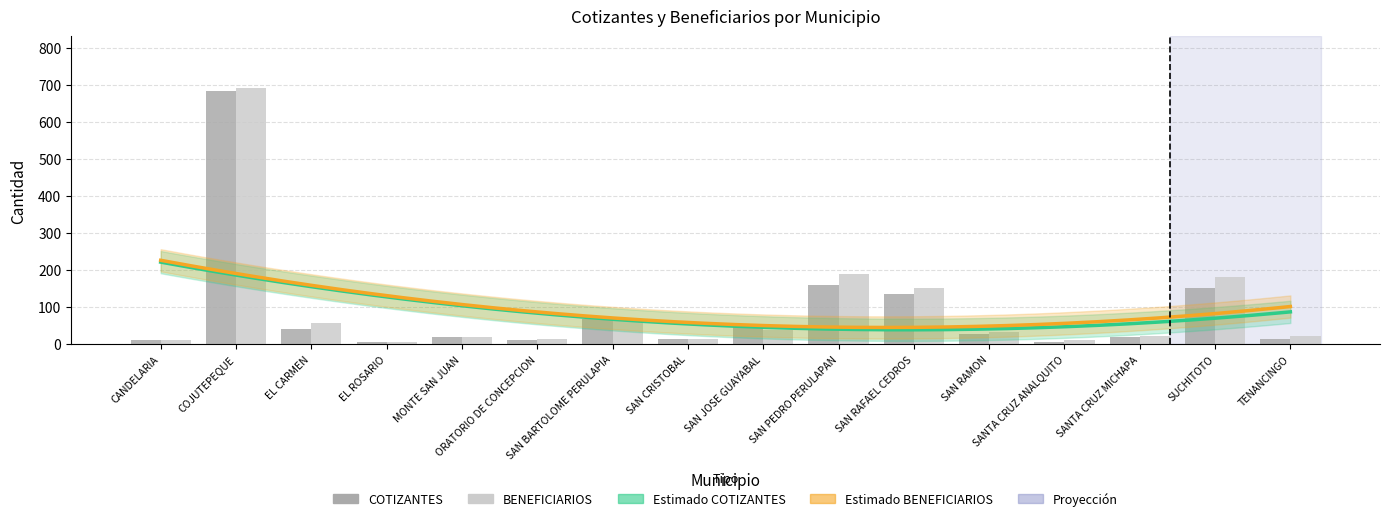

What is the difference between the second highest and second lowest values in the BENEFICIARIOS series?

179